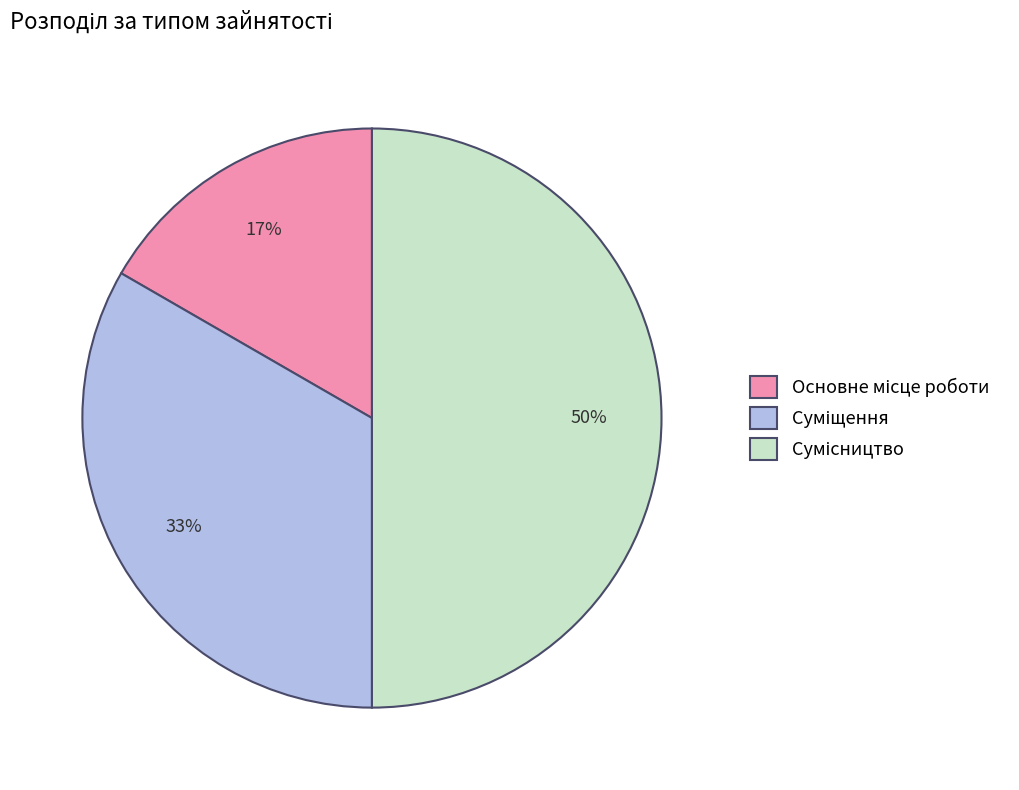

To the nearest percent, what is the average slice percentage?

33%